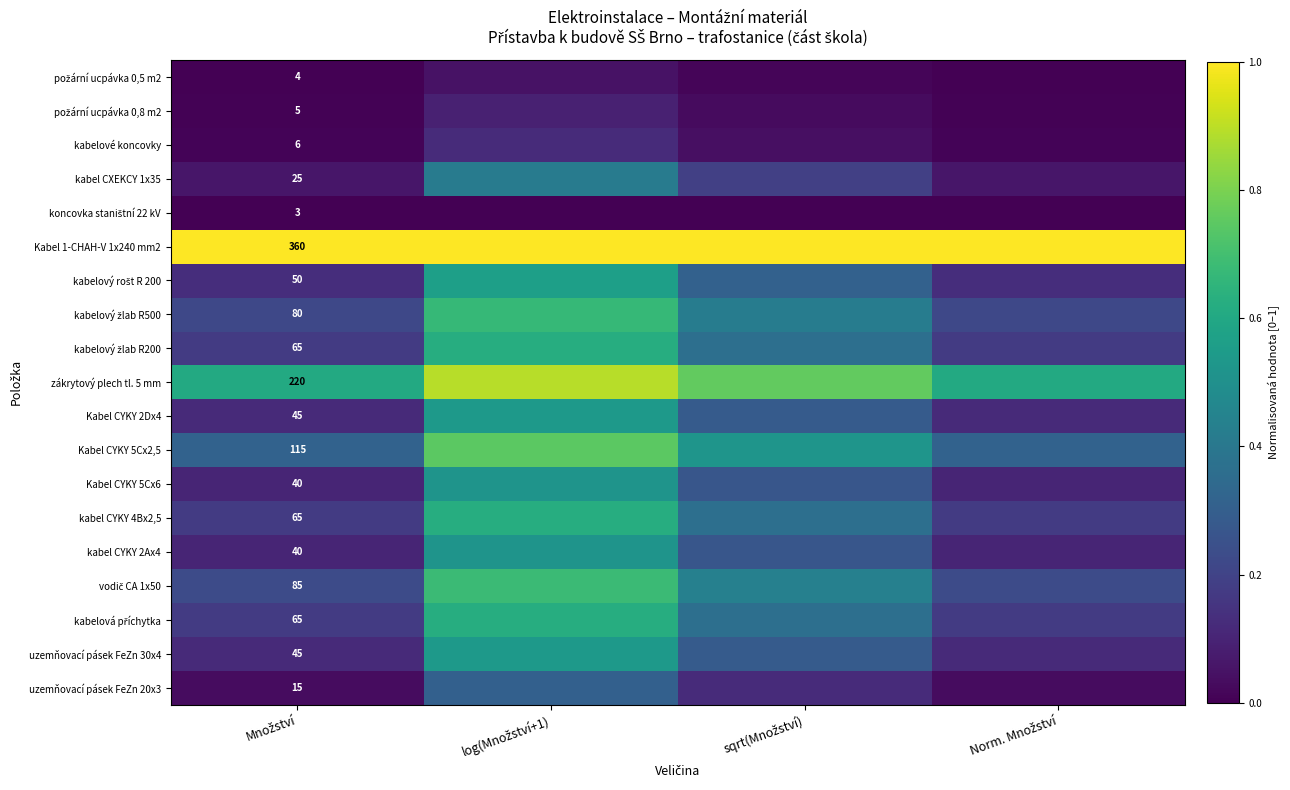

What is the minimum value for zákrytový plech tl. 5 mm?

0.6